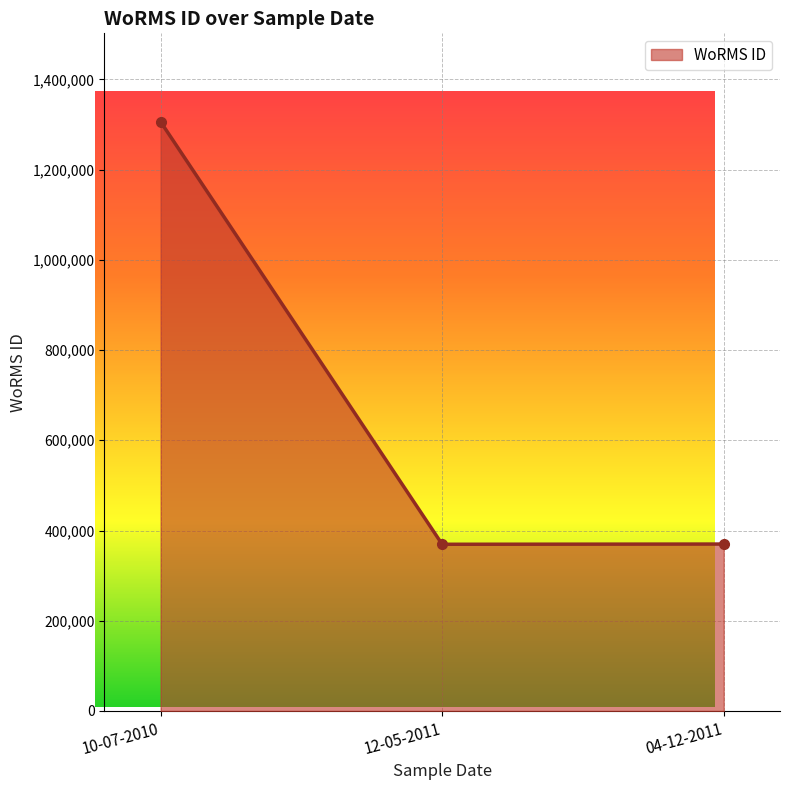

What is the value of the 3rd point from the left?

370001